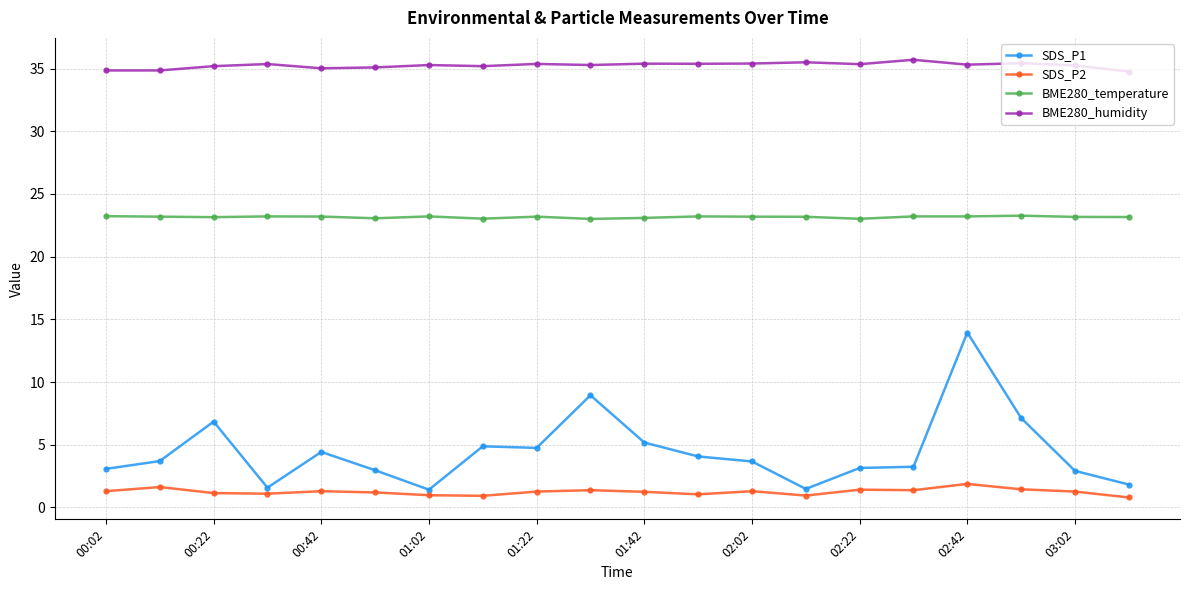

True or false: SDS_P1 and SDS_P2 cross at least once.

False